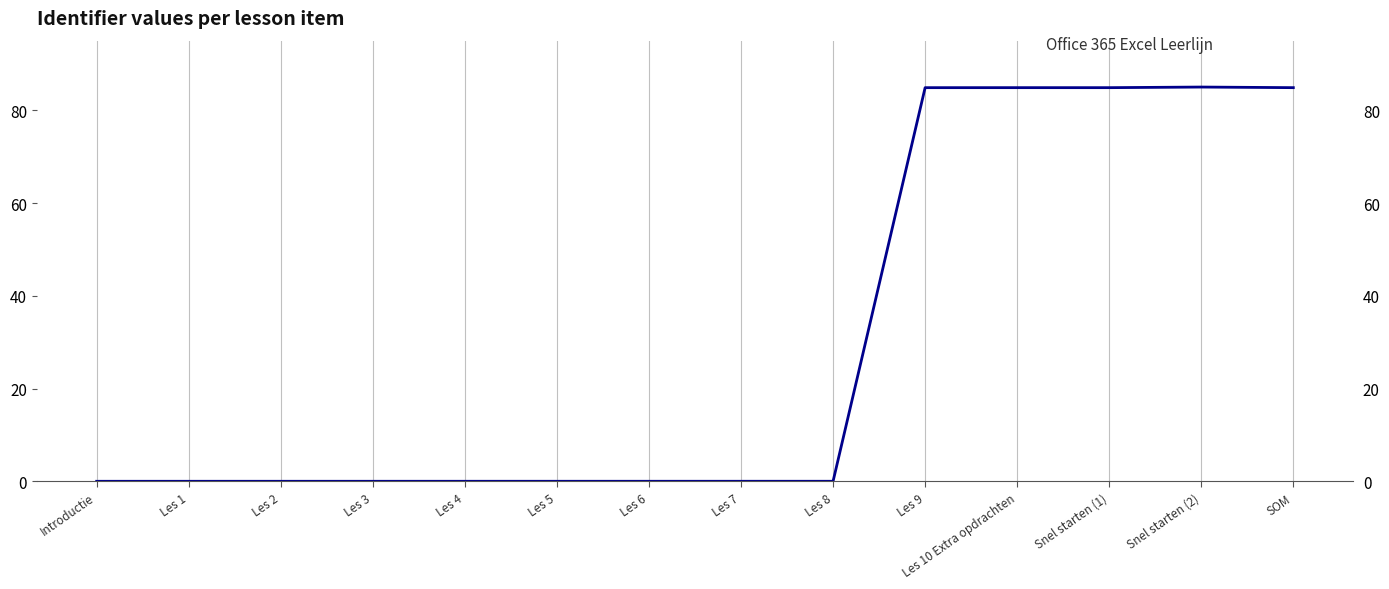

Which category has the highest value across all series?

Snel starten (2)